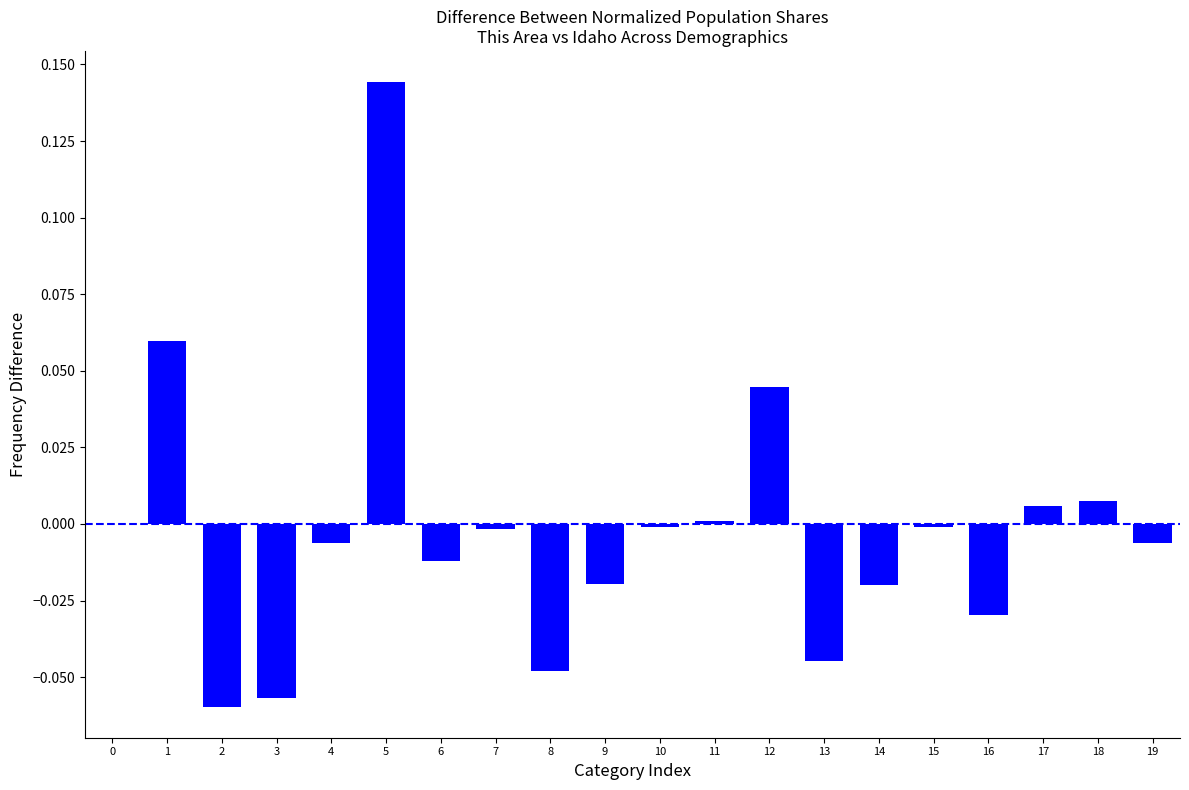

How many data points does each series have?

20